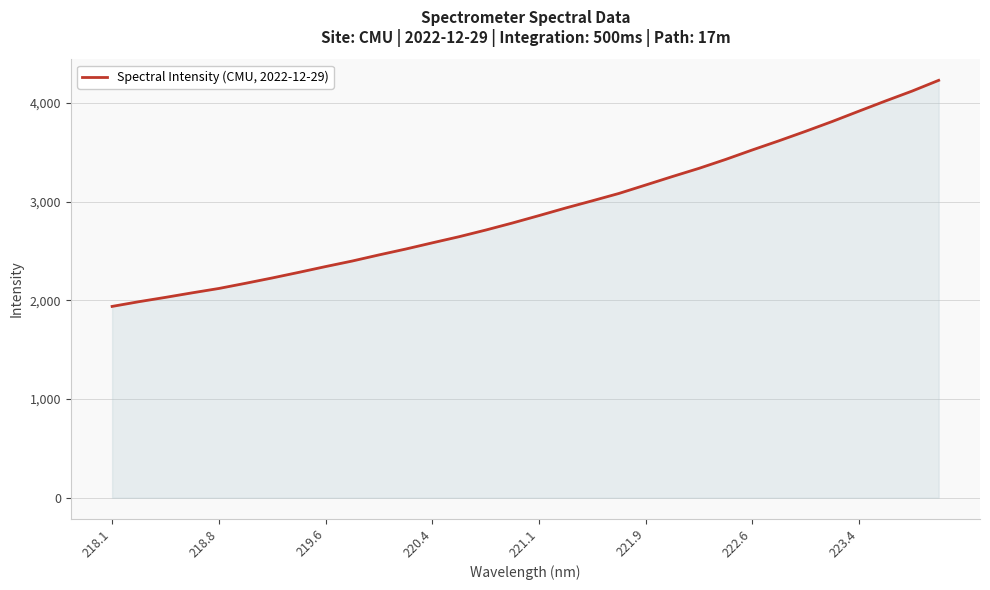

What is the minimum value shown in the chart?

1938.9